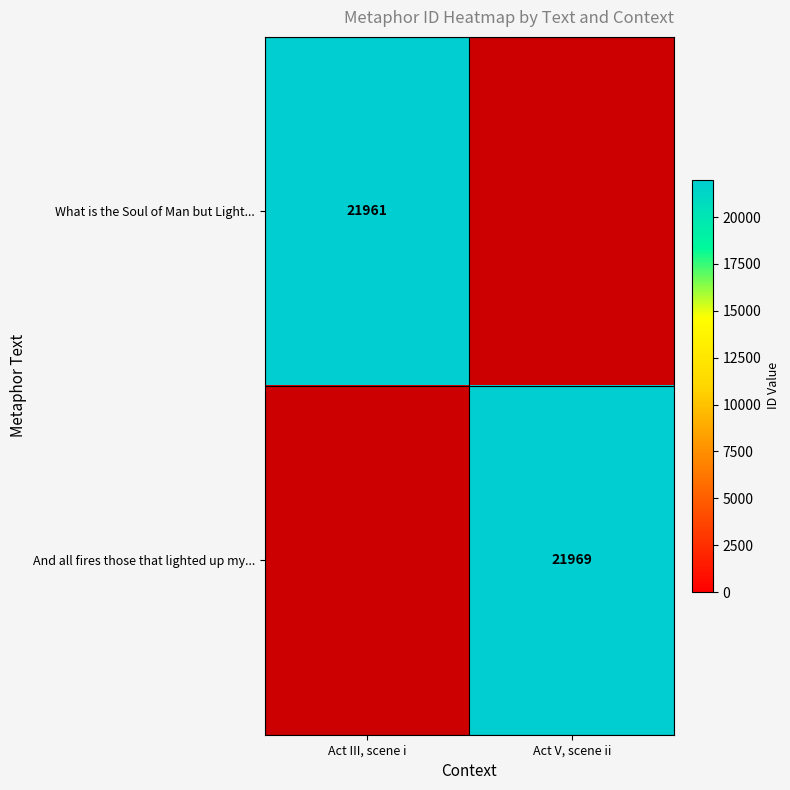

True or false: What is the Soul of Man but Light... has a value of 37648 at Act III, scene i.

False